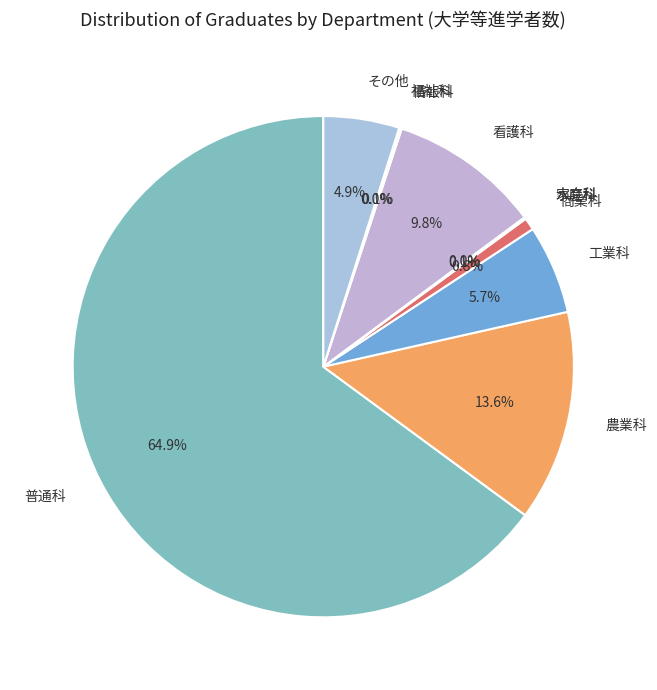

Is it true that その他 is 5% of the pie?

True